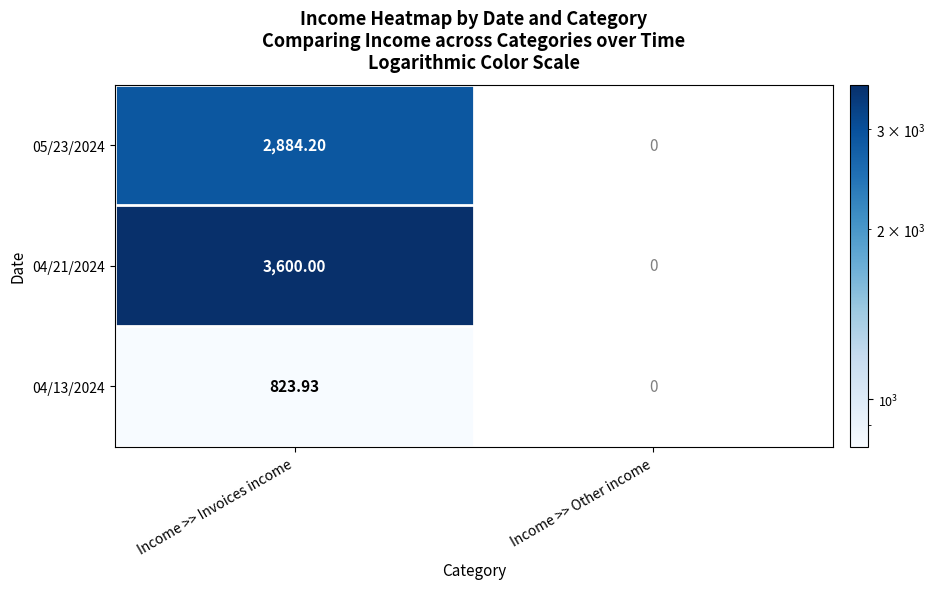

Is the value of 04/13/2024 at Income >> Invoices income greater than the value of 04/21/2024 at Income >> Invoices income?

No